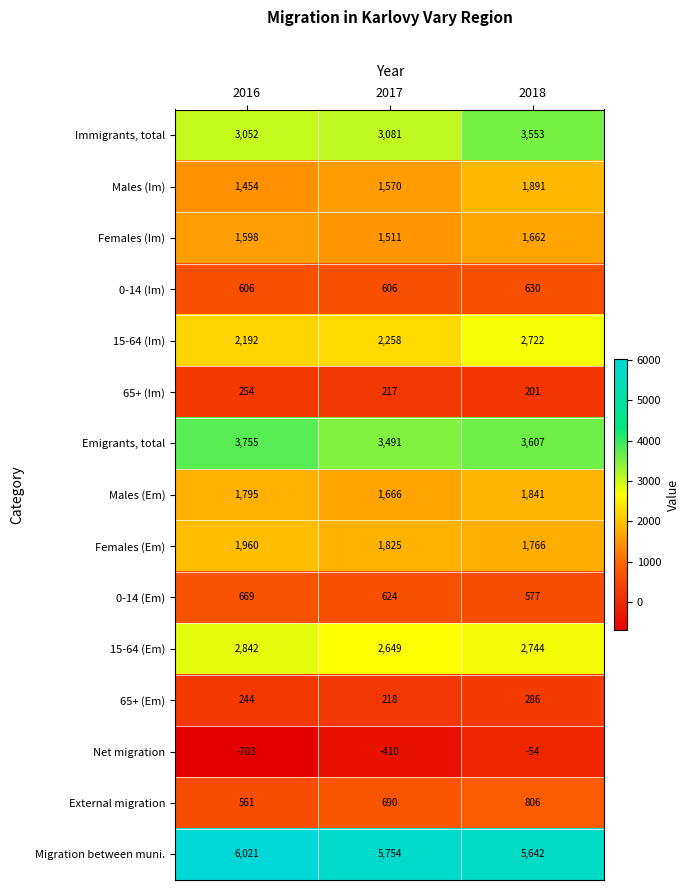

The External migration series shows 806 at 2018. True or false?

True